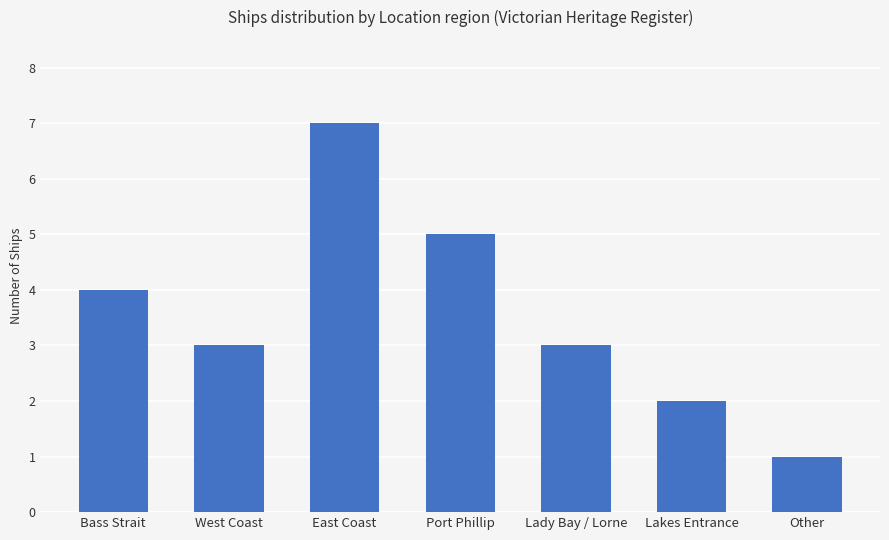

What is the difference between the maximum and second lowest values?

5